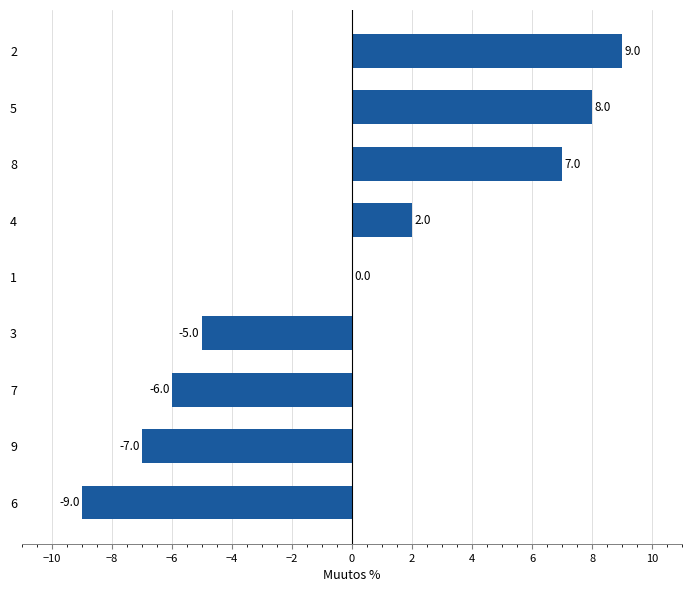

Read the value at 2.

9